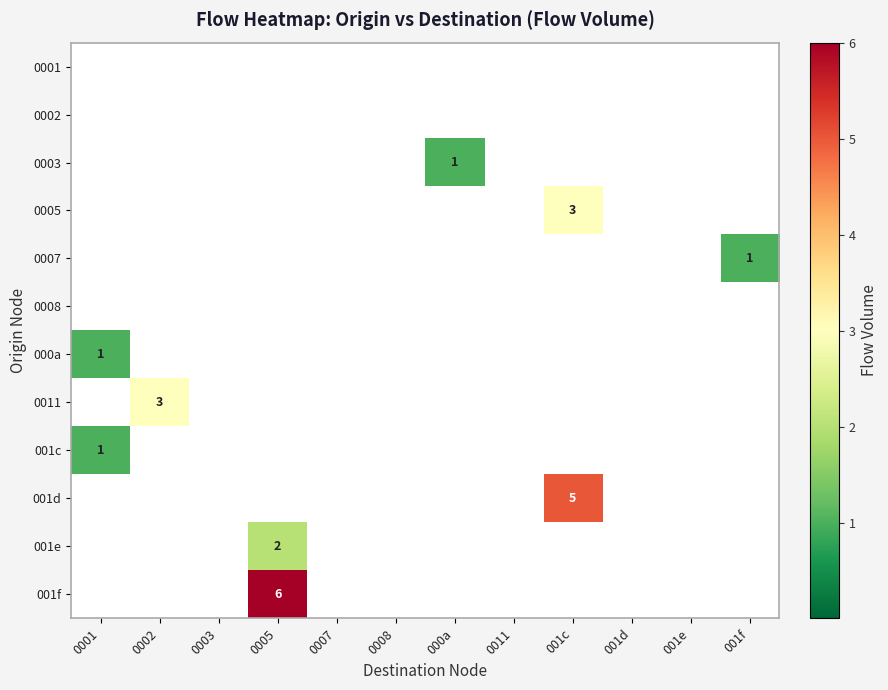

Which series changed the most between 0002 and 0008?

0011